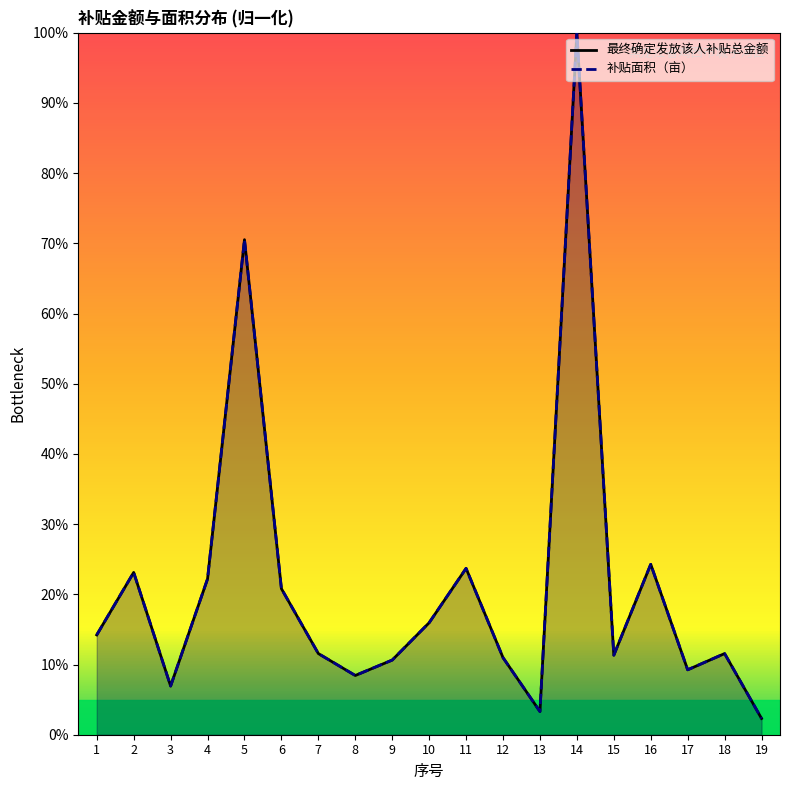

Which series has the widest spread of values?

补贴面积（亩）